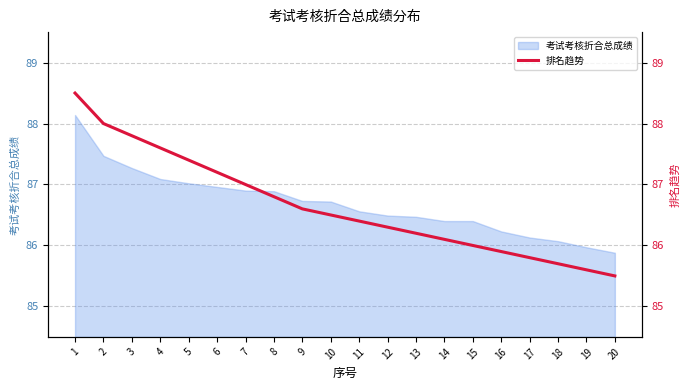

How many values are below 86?

5